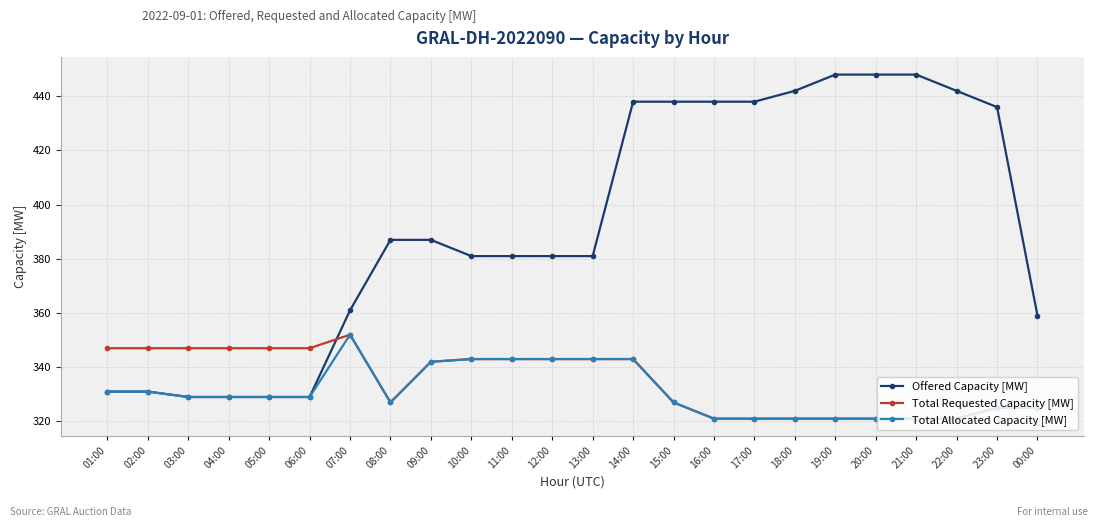

Reading left to right, what are all the values shown in this chart?

Offered Capacity [MW]: 331	331	329	329	329	329	361	387	387	381	381	381	381	438	438	438	438	442	448	448	448	442	436	359
Total Requested Capacity [MW]: 347	347	347	347	347	347	352	327	342	343	343	343	343	343	327	321	321	321	321	321	321	321	325	325
Total Allocated Capacity [MW]: 331	331	329	329	329	329	352	327	342	343	343	343	343	343	327	321	321	321	321	321	321	321	325	325